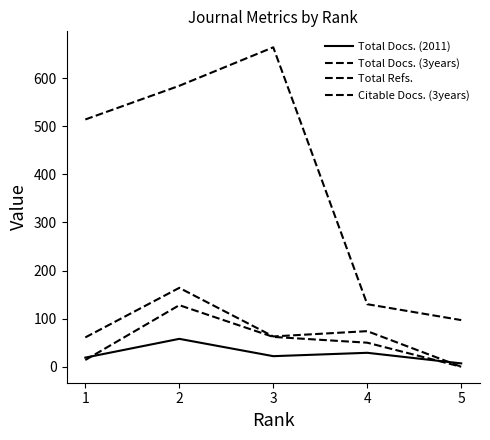

Does the chart display data point markers on the line(s)?

No